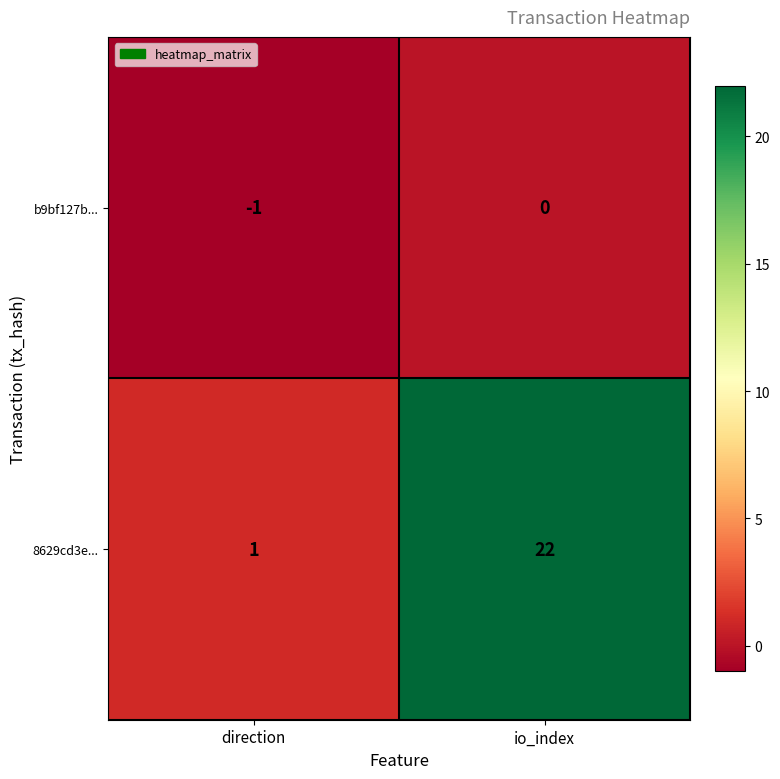

Which series has the largest range (max minus min)?

8629cd3e...